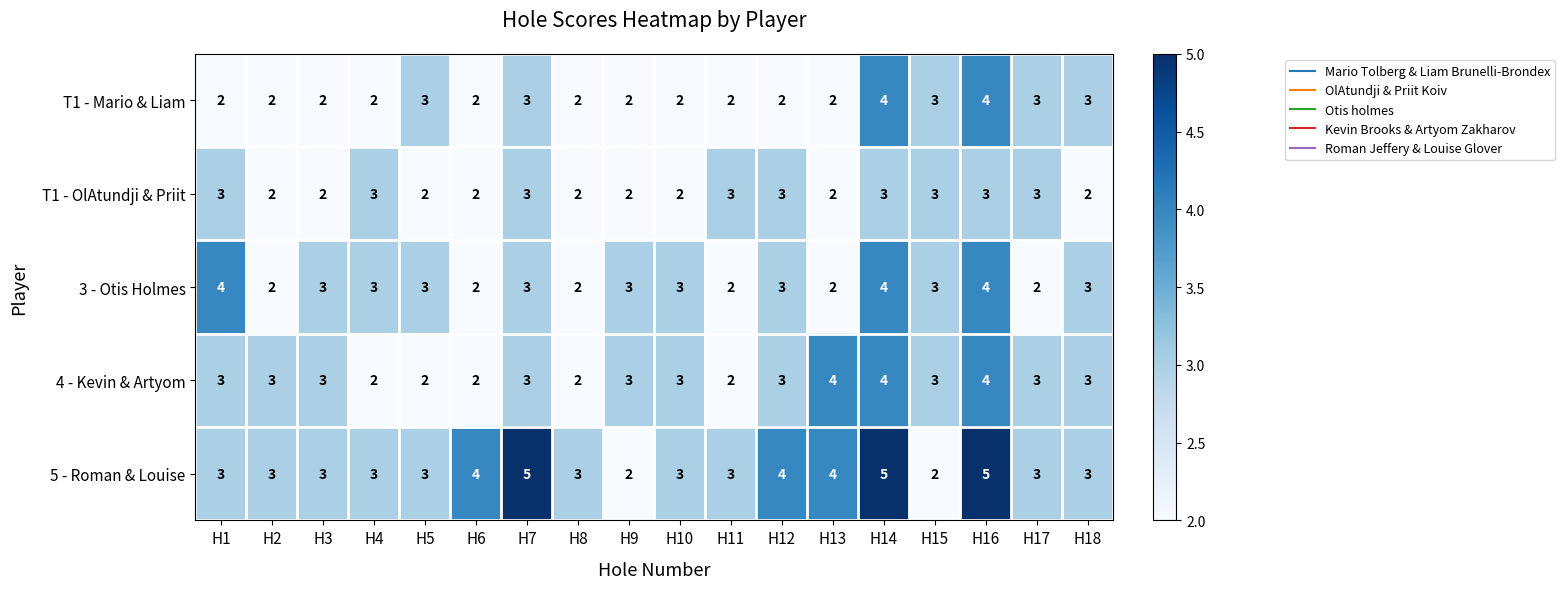

What is the sum of all T1 - Mario & Liam values?

45